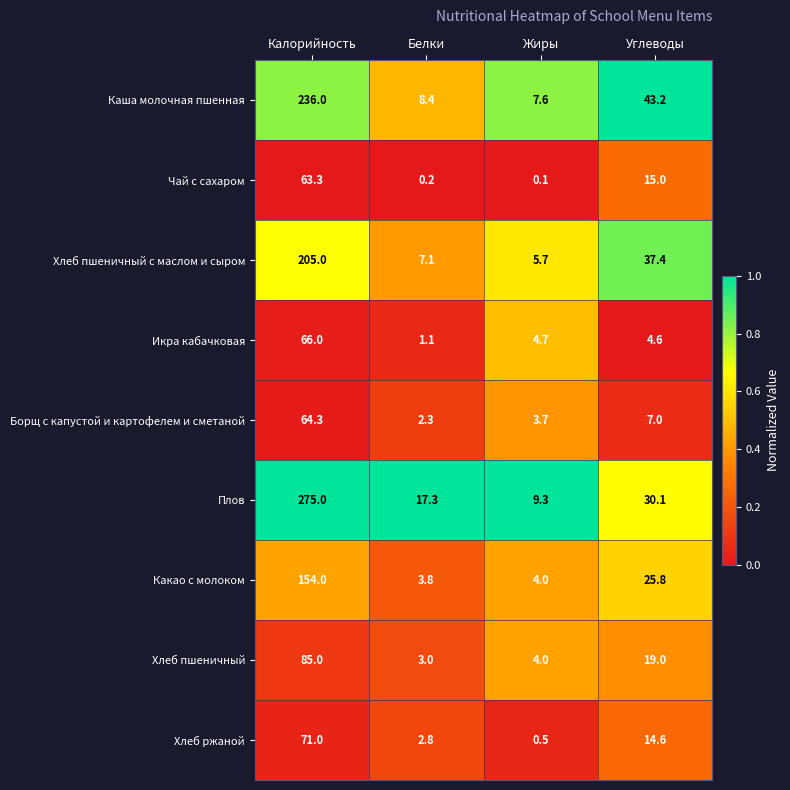

What is the approximate value of Икра кабачковая at Жиры?

4.7